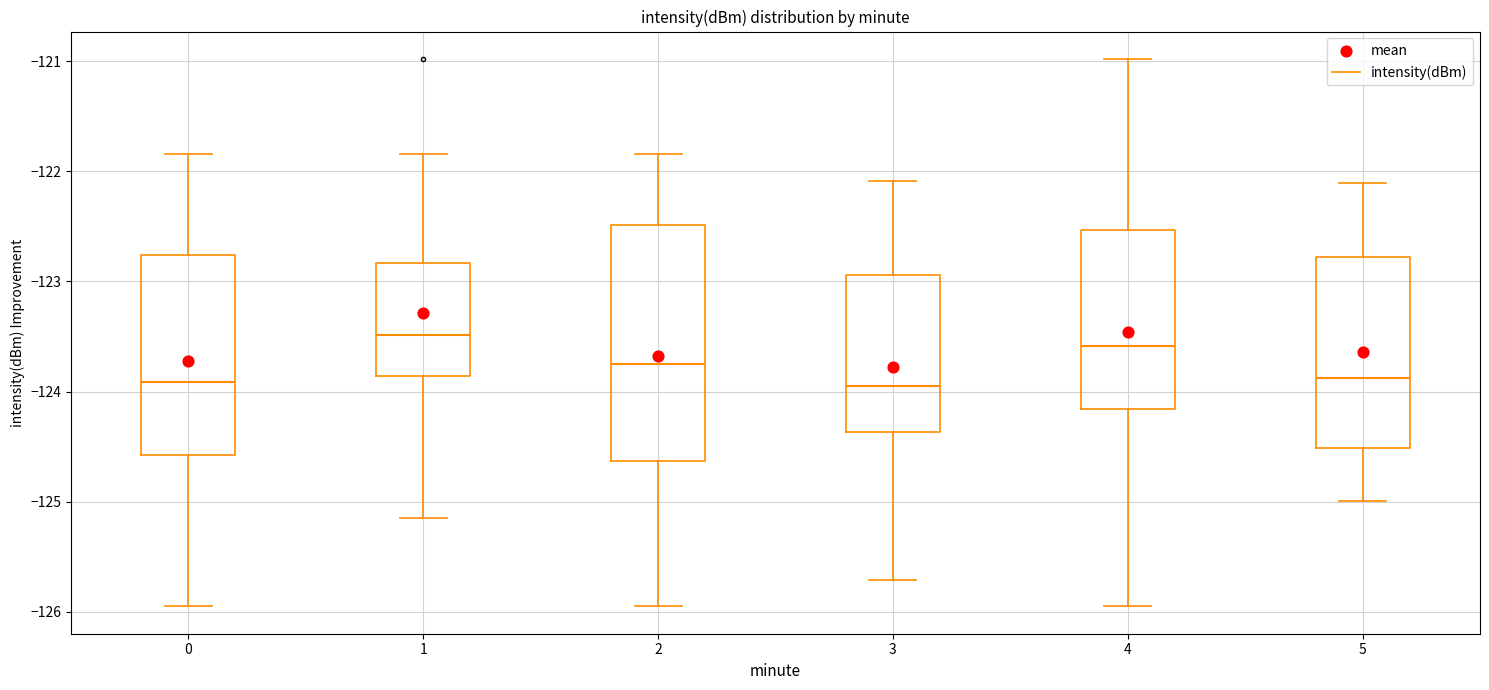

Reading left to right, read every box against the y-axis: the position of its median line, the range the box covers, and the ends of its whiskers. The values are not printed on the chart, so give them approximately, as read against the axis.

0: median -123.9, box -124.6 to -122.8, whiskers -126.0 to -121.8
1: median -123.5, box -123.9 to -122.8, whiskers -125.1 to -121.8
2: median -123.7, box -124.6 to -122.5, whiskers -126.0 to -121.8
3: median -124.0, box -124.4 to -122.9, whiskers -125.7 to -122.1
4: median -123.6, box -124.2 to -122.5, whiskers -126.0 to -121.0
5: median -123.9, box -124.5 to -122.8, whiskers -125.0 to -122.1